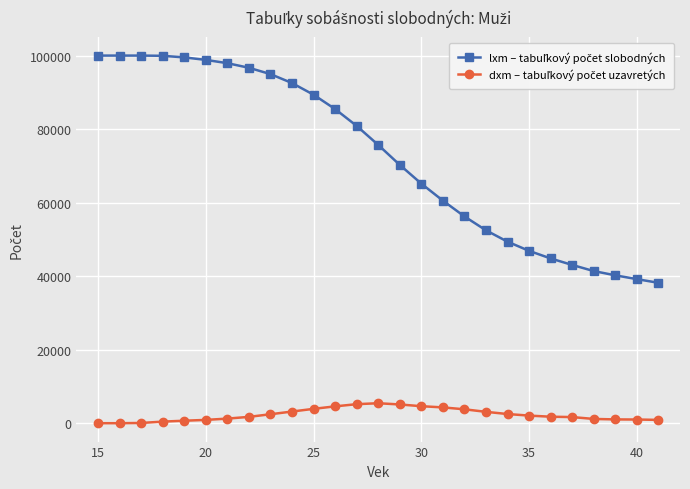

At how many categories does at least one series exceed 87681?

11